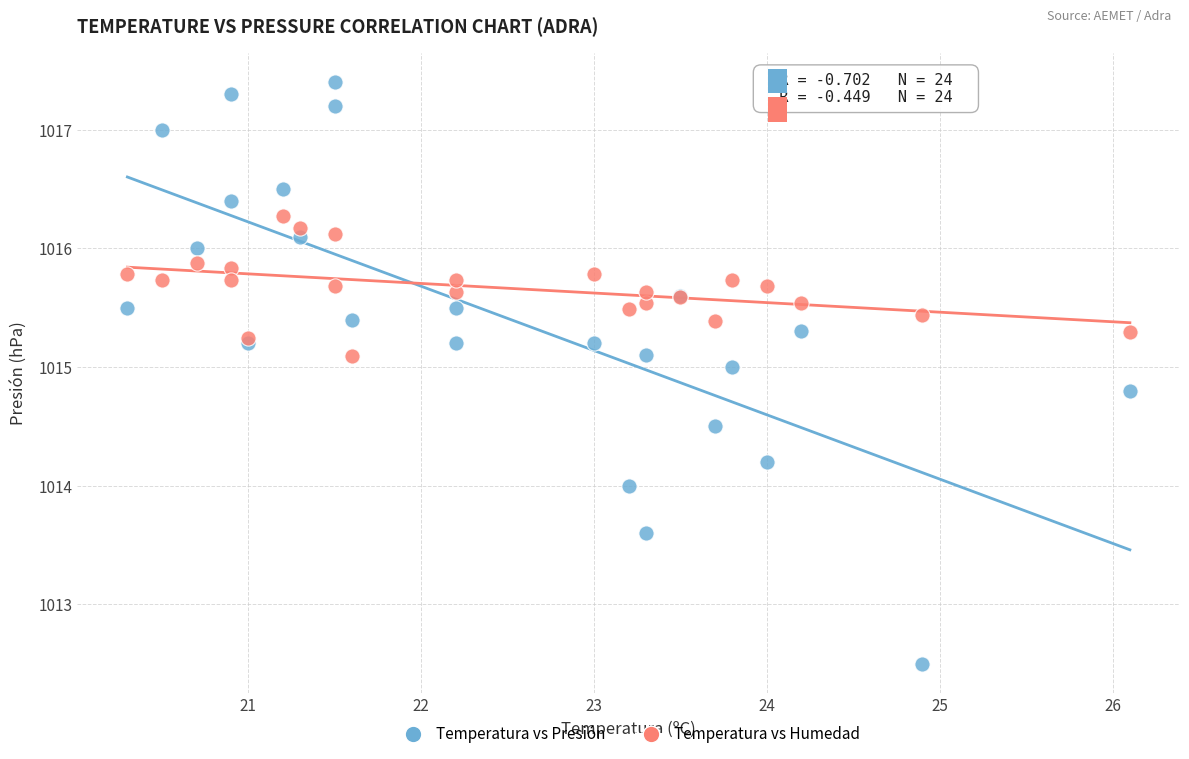

Which series has the largest Y range (max minus min)?

Temperatura vs Presión